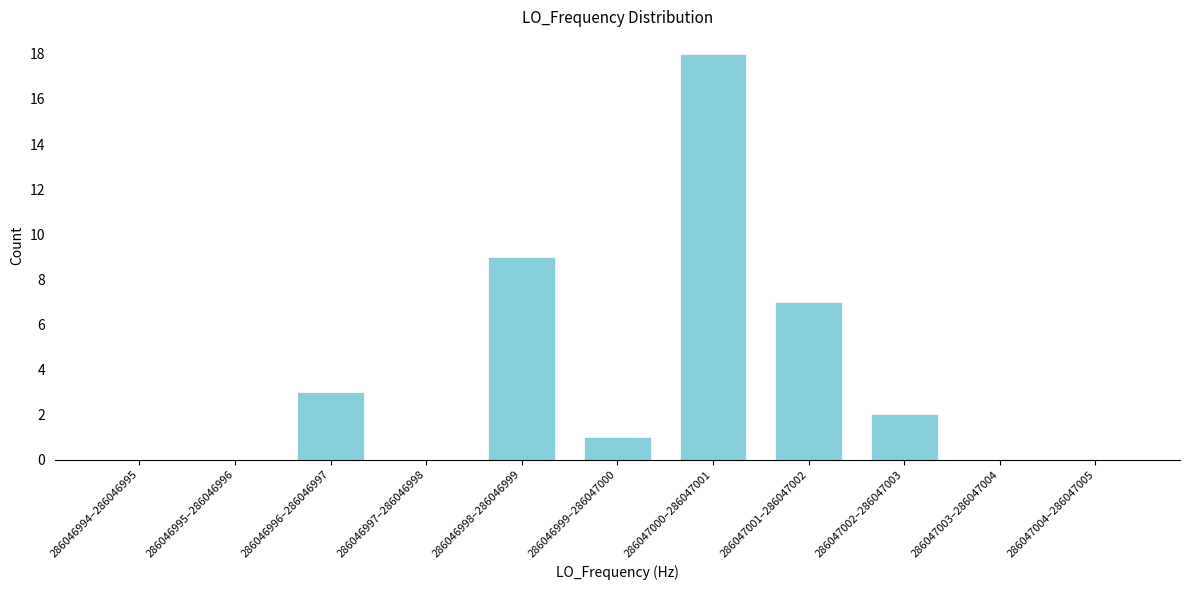

Reading left to right, what are all the values shown in this chart?

286046994–286046995=0	286046995–286046996=0	286046996–286046997=3	286046997–286046998=0	286046998–286046999=9	286046999–286047000=1	286047000–286047001=18	286047001–286047002=7	286047002–286047003=2	286047003–286047004=0	286047004–286047005=0